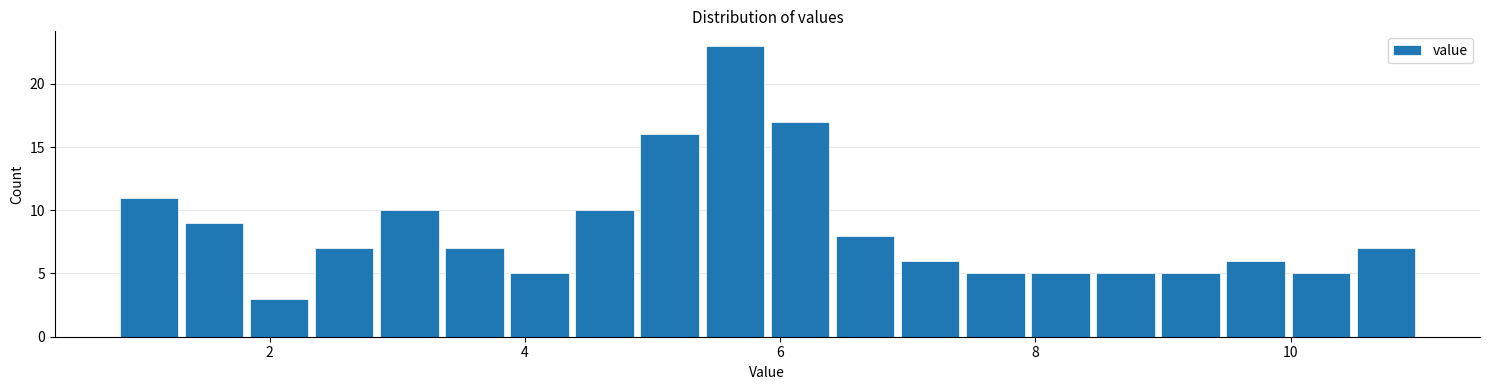

Around what value on the x-axis is the tallest bar? Give the approximate position of its centre, as read against the axis.

5.6